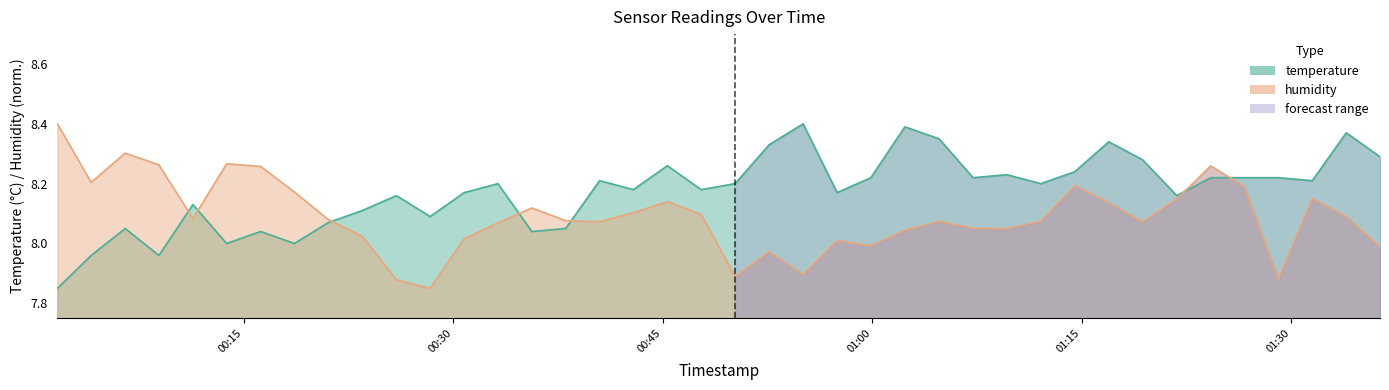

What is the value of the humidity point at the 16th from the left?

8.1